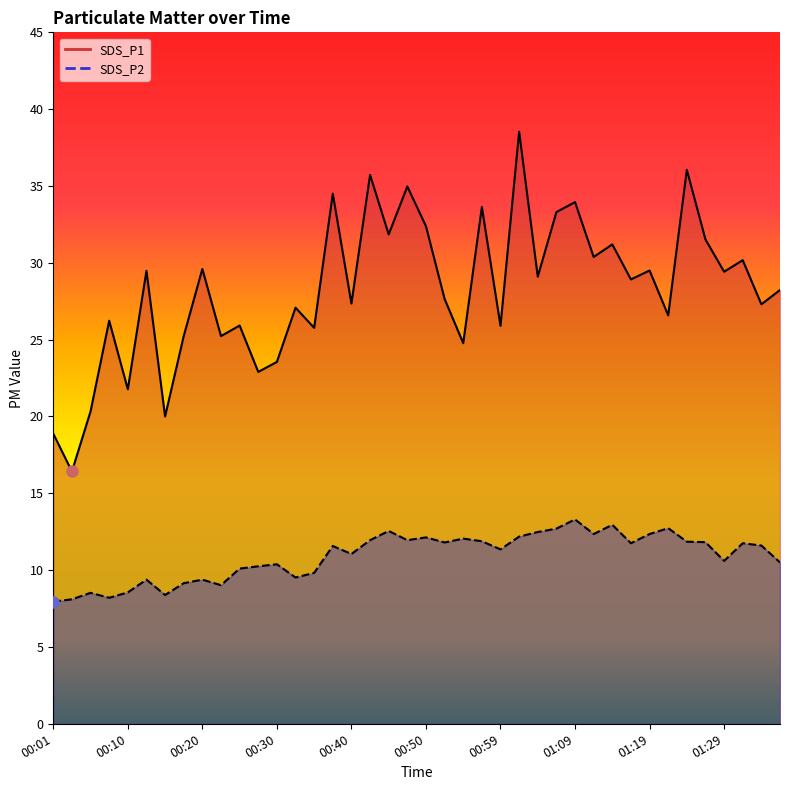

How many lines are shown in the chart?

2